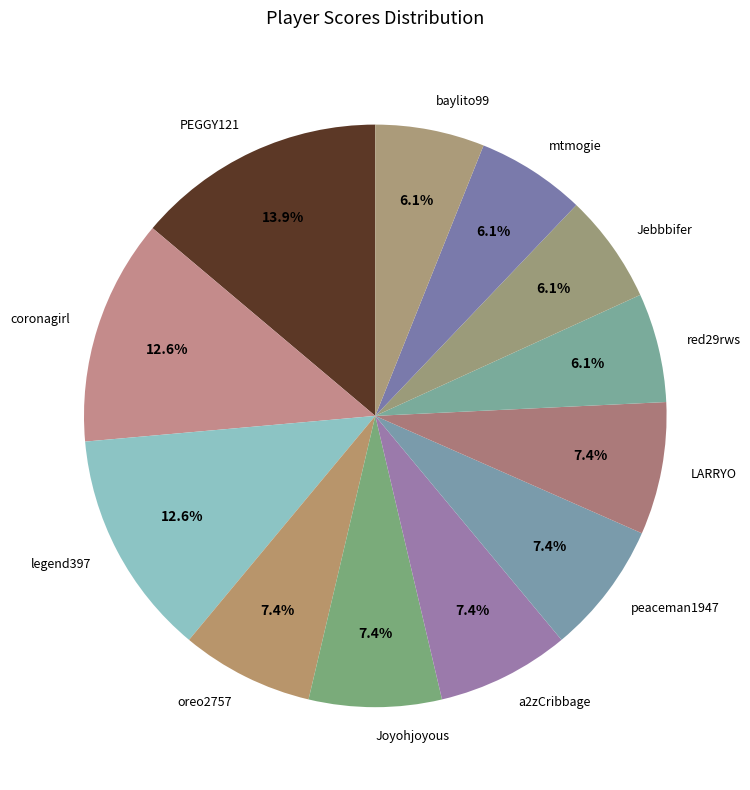

Does any single category account for the majority?

No